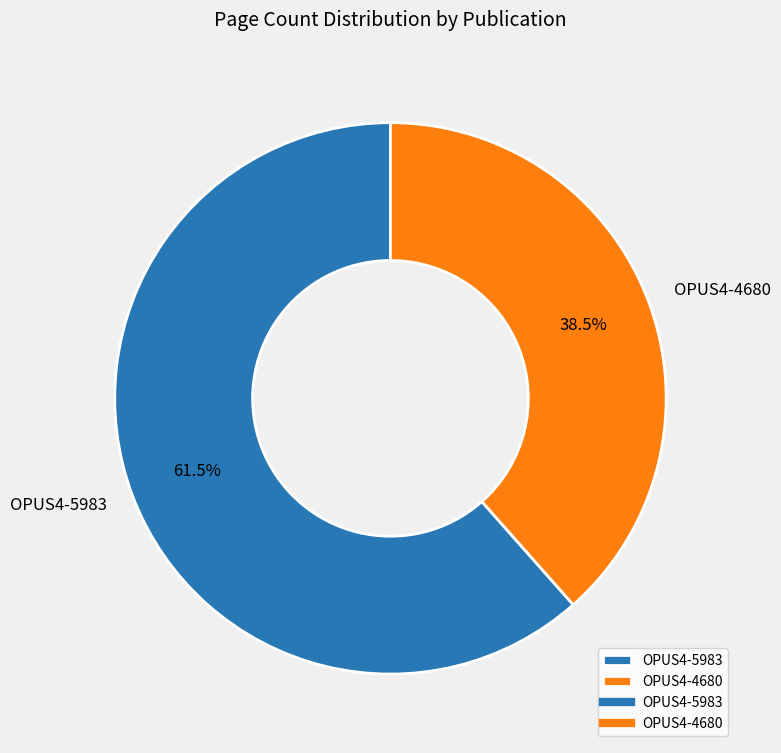

What is the ratio of the value at OPUS4-4680 to the value at OPUS4-5983?

0.6